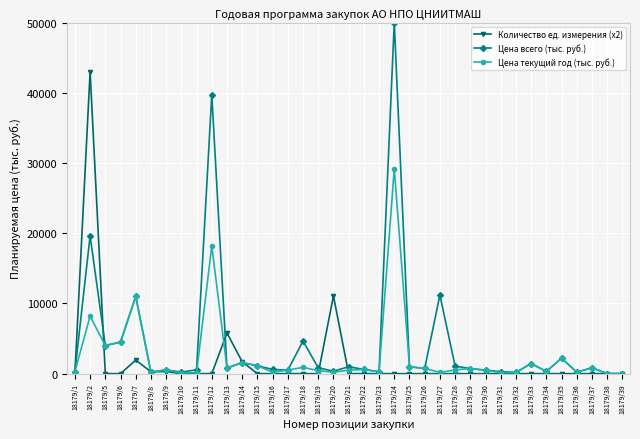

What is the value of the Цена всего (тыс. руб.) point at the 34th from the left?

213.8